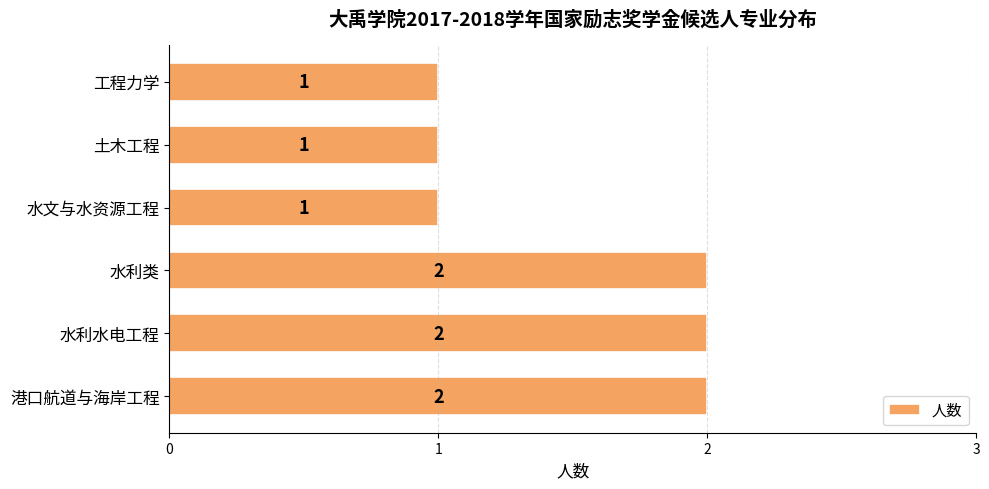

Between 工程力学 and 水利类, which is larger?

水利类